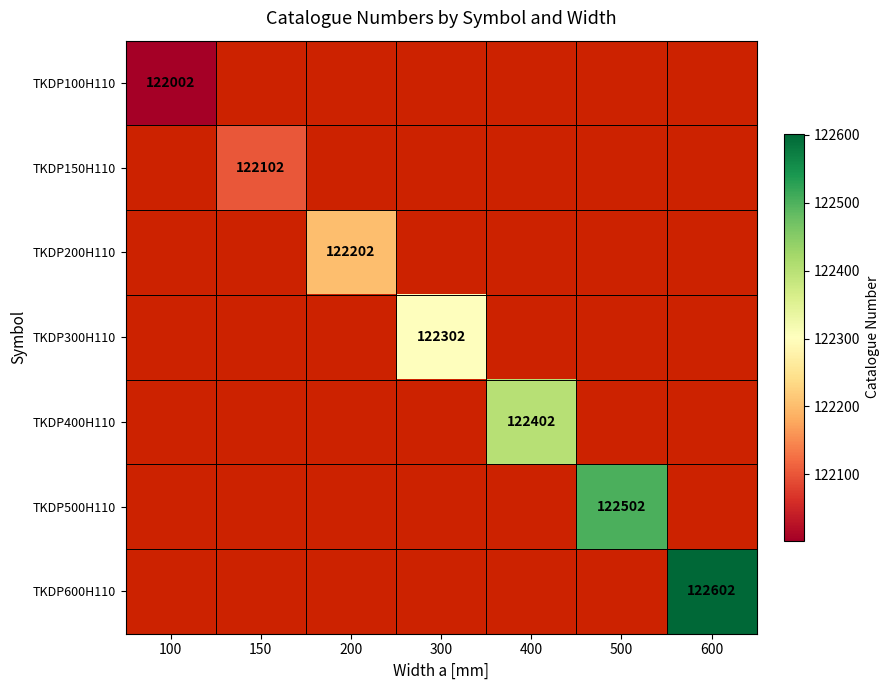

What is the maximum value shown in the chart?

122602.0